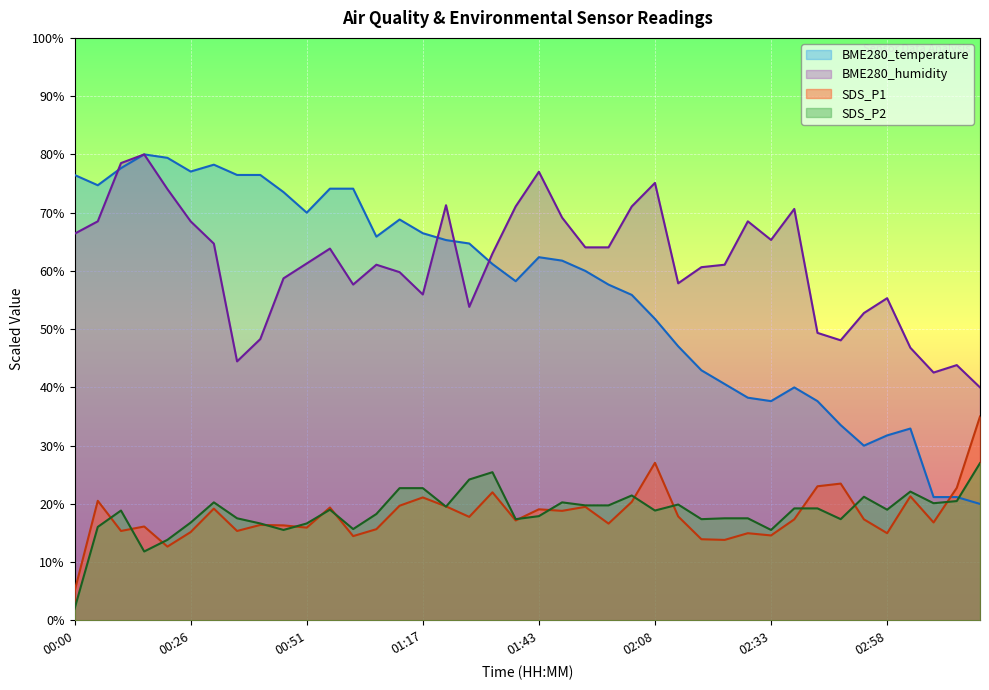

Which series has the largest total across all categories?

BME280_humidity